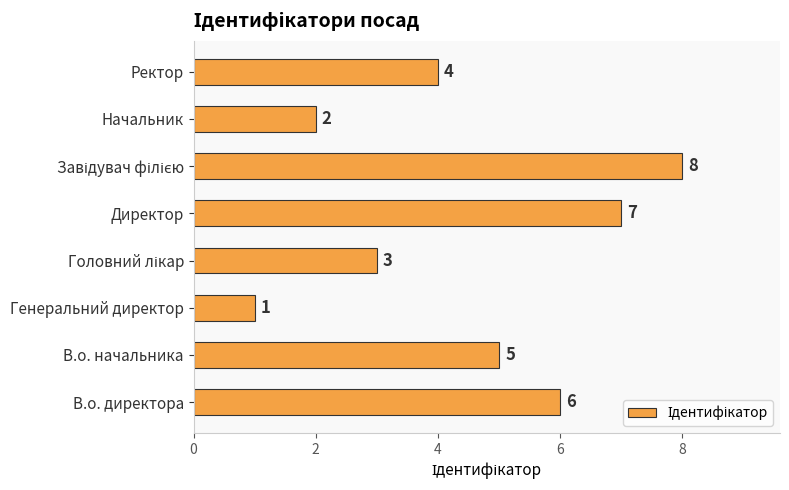

Approximately how many times larger is the value at Директор compared to Начальник?

3.5